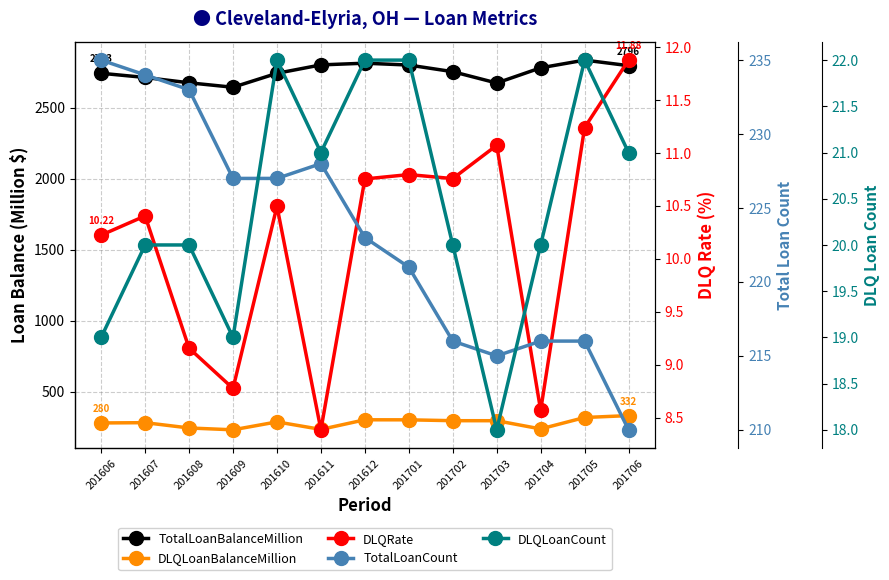

Which has a higher value, 201706 or 201701?

201701